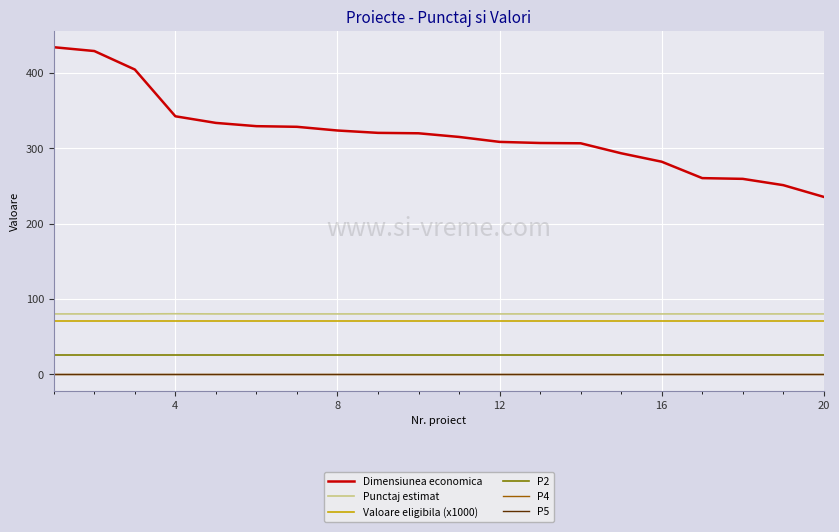

Does the chart display data point markers on the line(s)?

No